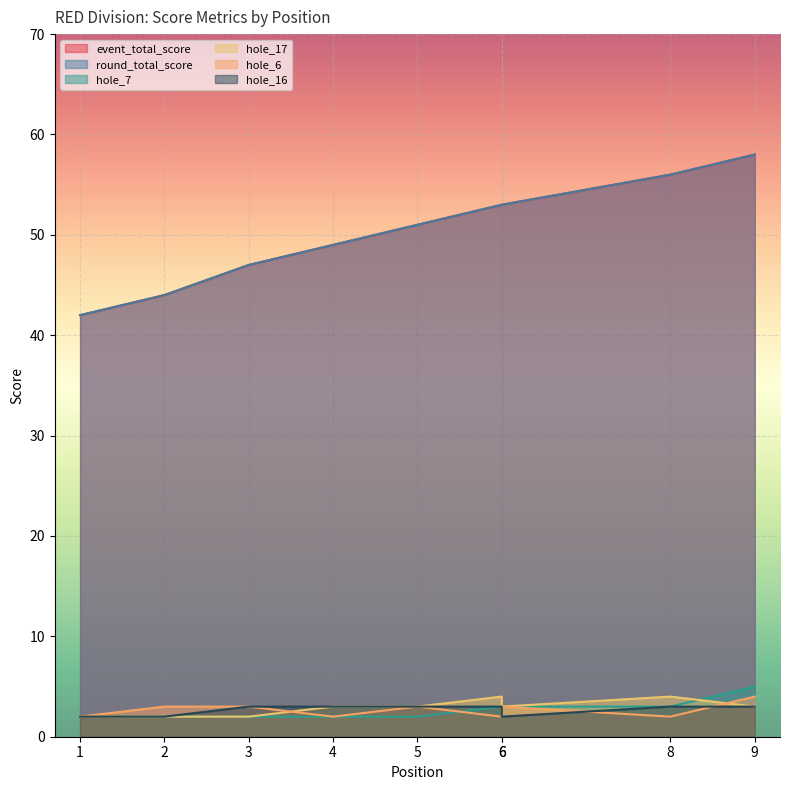

Is it true that hole_16 equals 3 at 4?

True